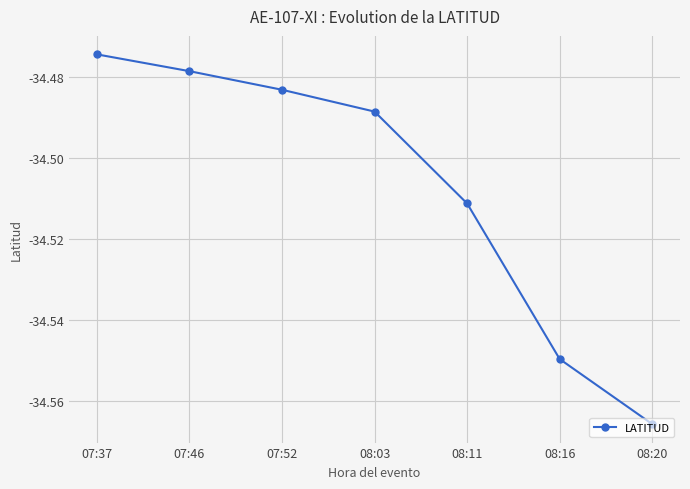

What is the difference between the values at 07:37 and 08:16?

0.1